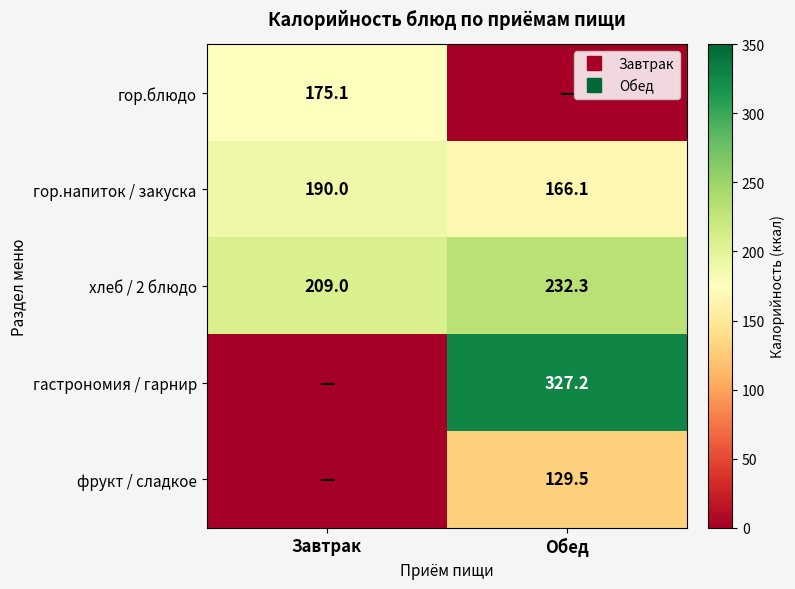

The хлеб / 2 блюдо series shows 232.3 at Обед. True or false?

True